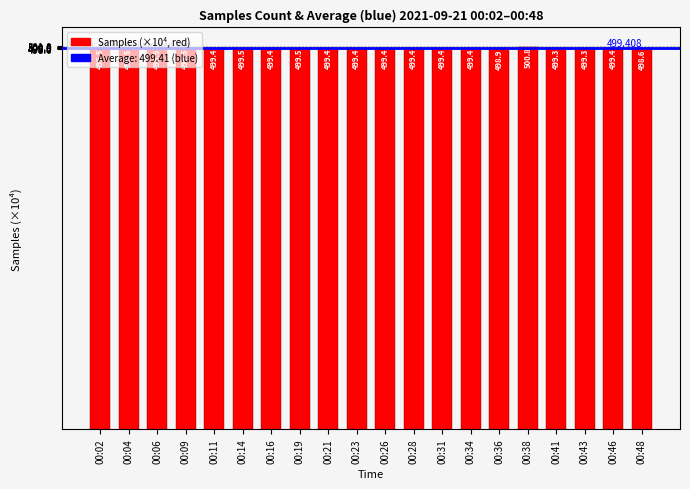

Count the number of categories in the chart.

20